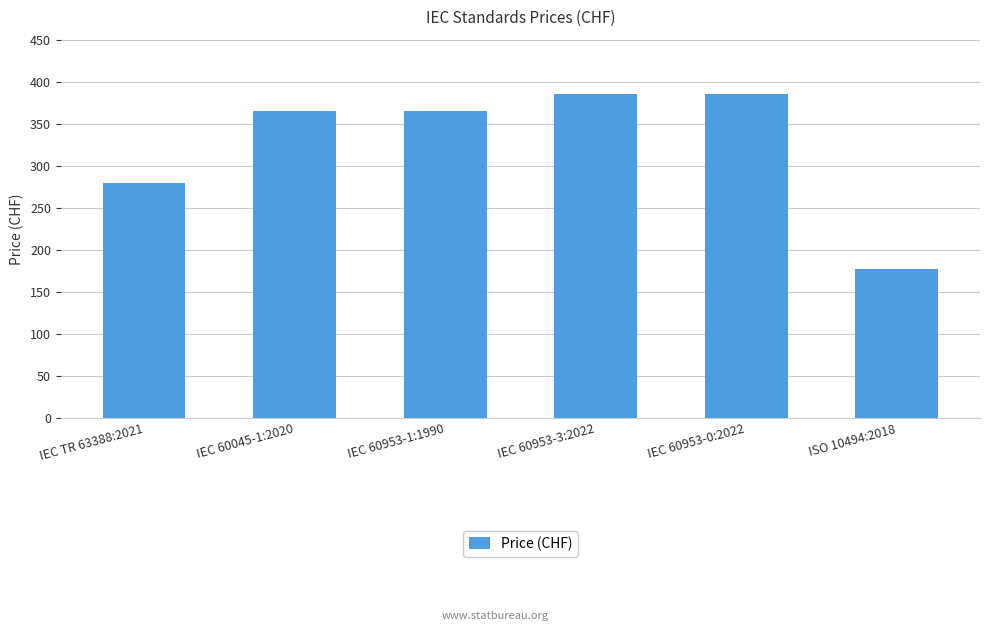

The chart shows a value of 365 at IEC 60045-1:2020. True or false?

True